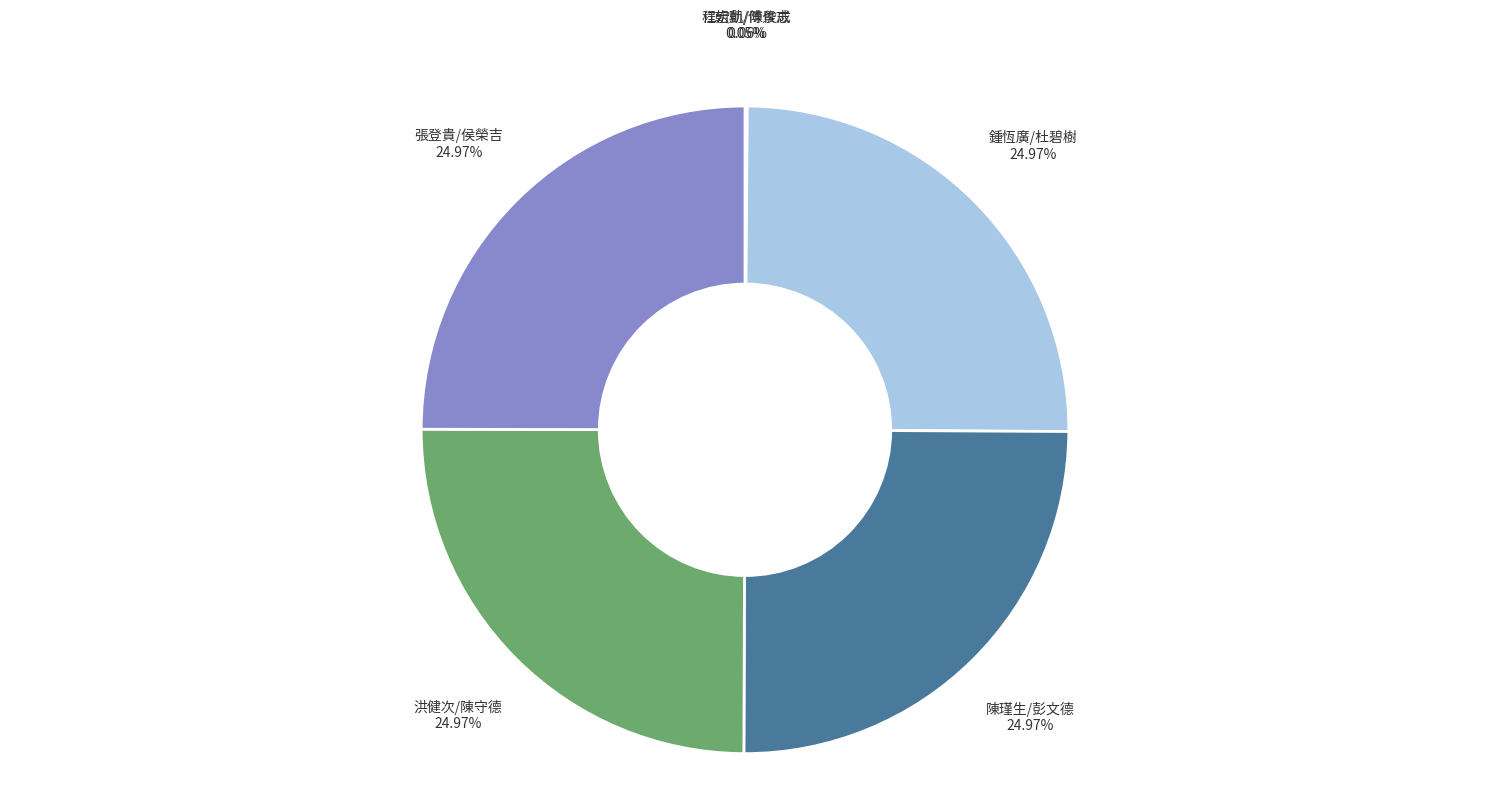

Approximately how many times larger is the value at 洪健次/陳守德 compared to 陳瑾生/彭文德?

1.0